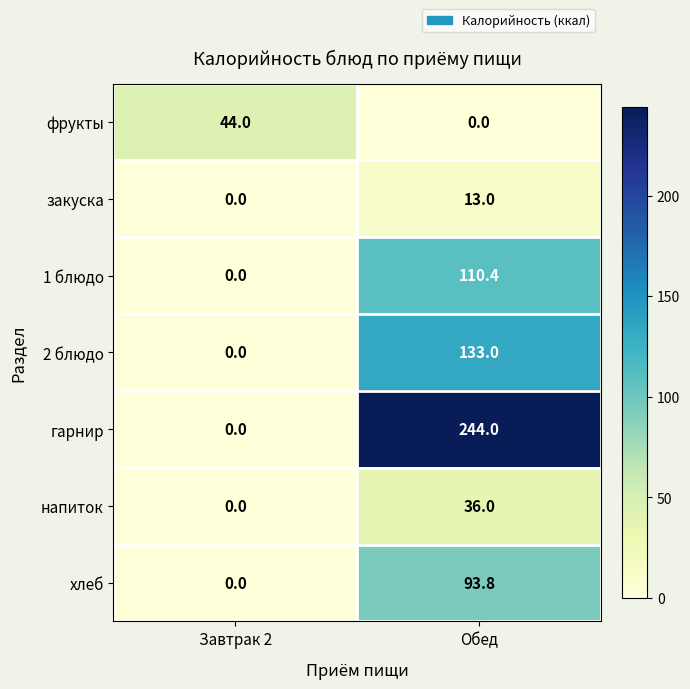

At which category does the chart reach its peak across all series?

Обед